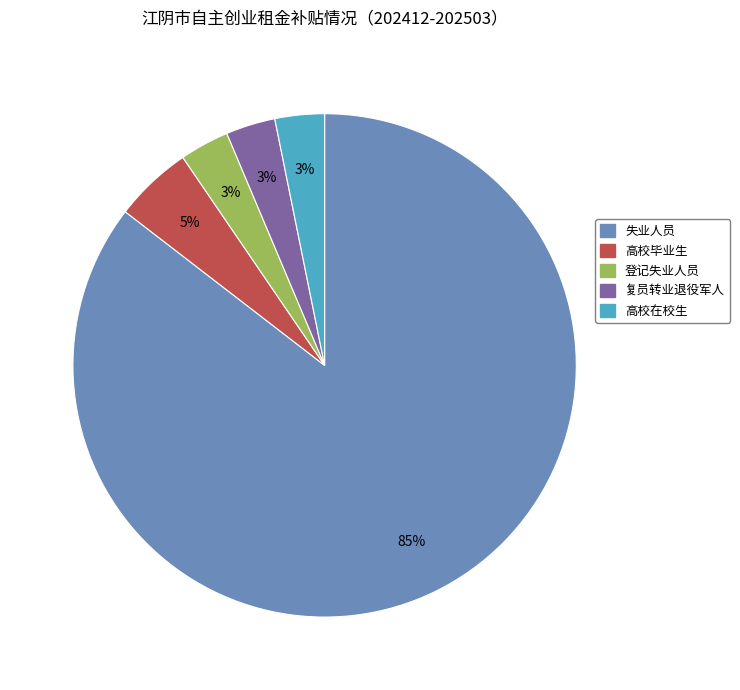

Do 高校毕业生 and 登记失业人员 together represent more than half of the pie?

No